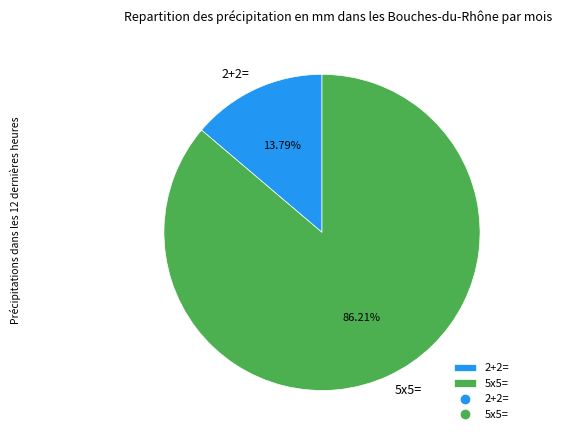

To the nearest percent, what is the difference between the largest and smallest slice percentages?

72%